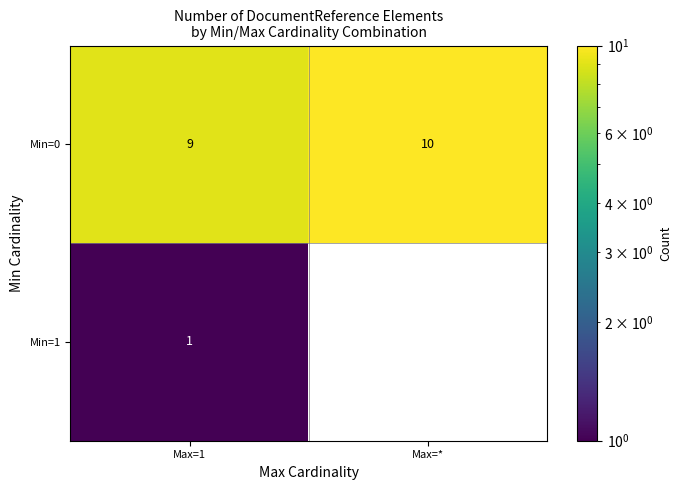

Rank the categories by Min=0 value from lowest to highest.

Max=1, Max=*